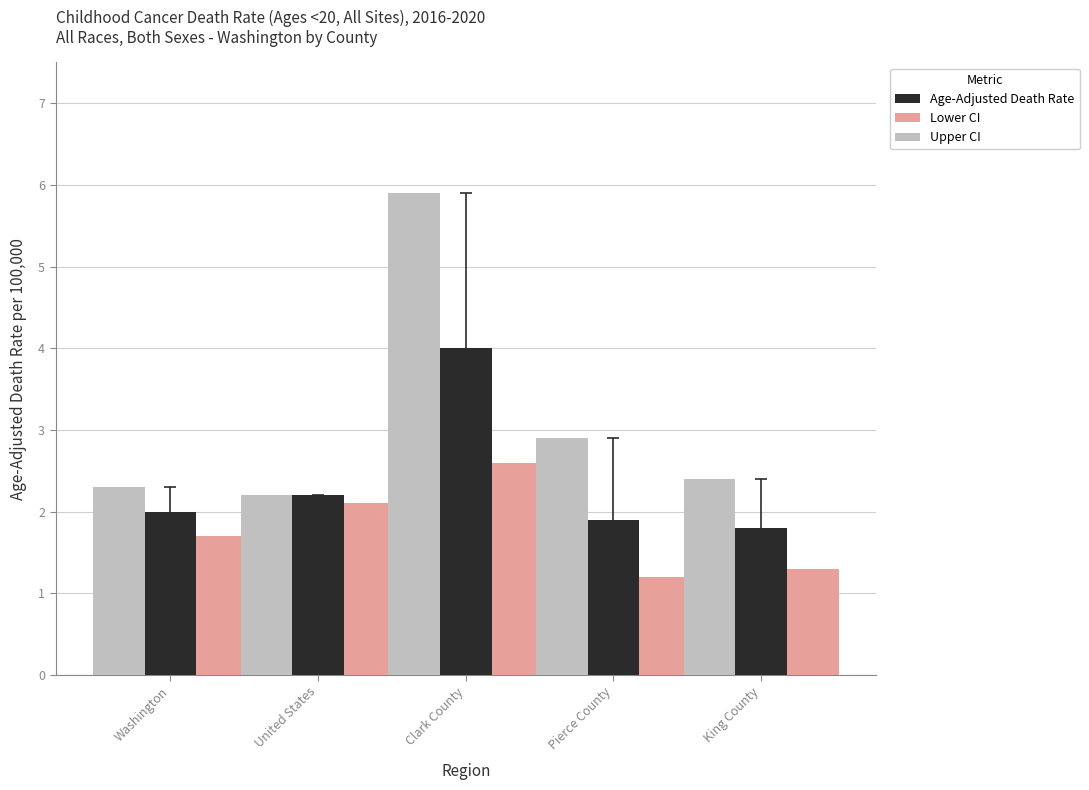

What is the highest value of the Age-Adjusted Death Rate series?

4.0